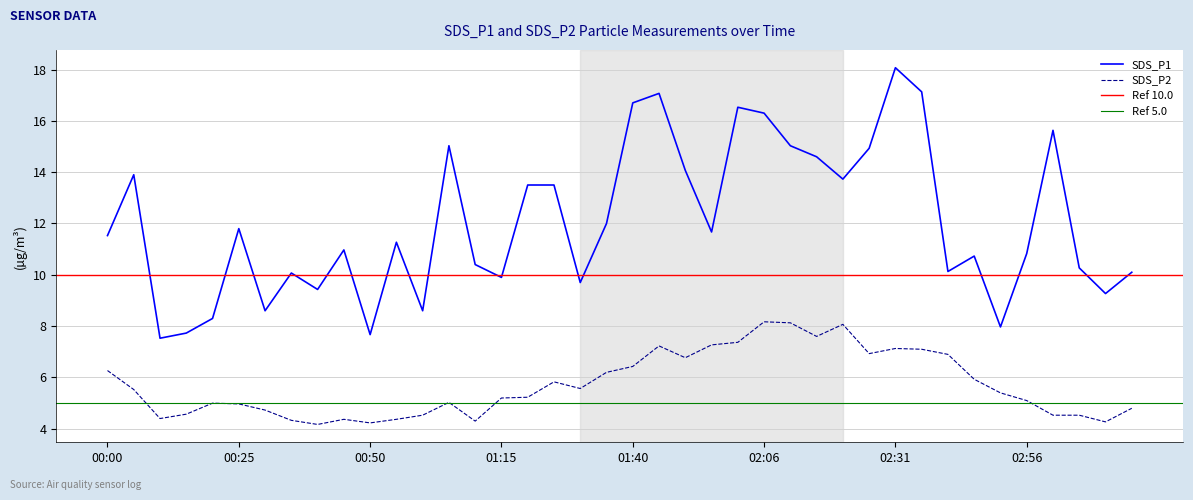

At which label does SDS_P1 first exceed 11?

00:00